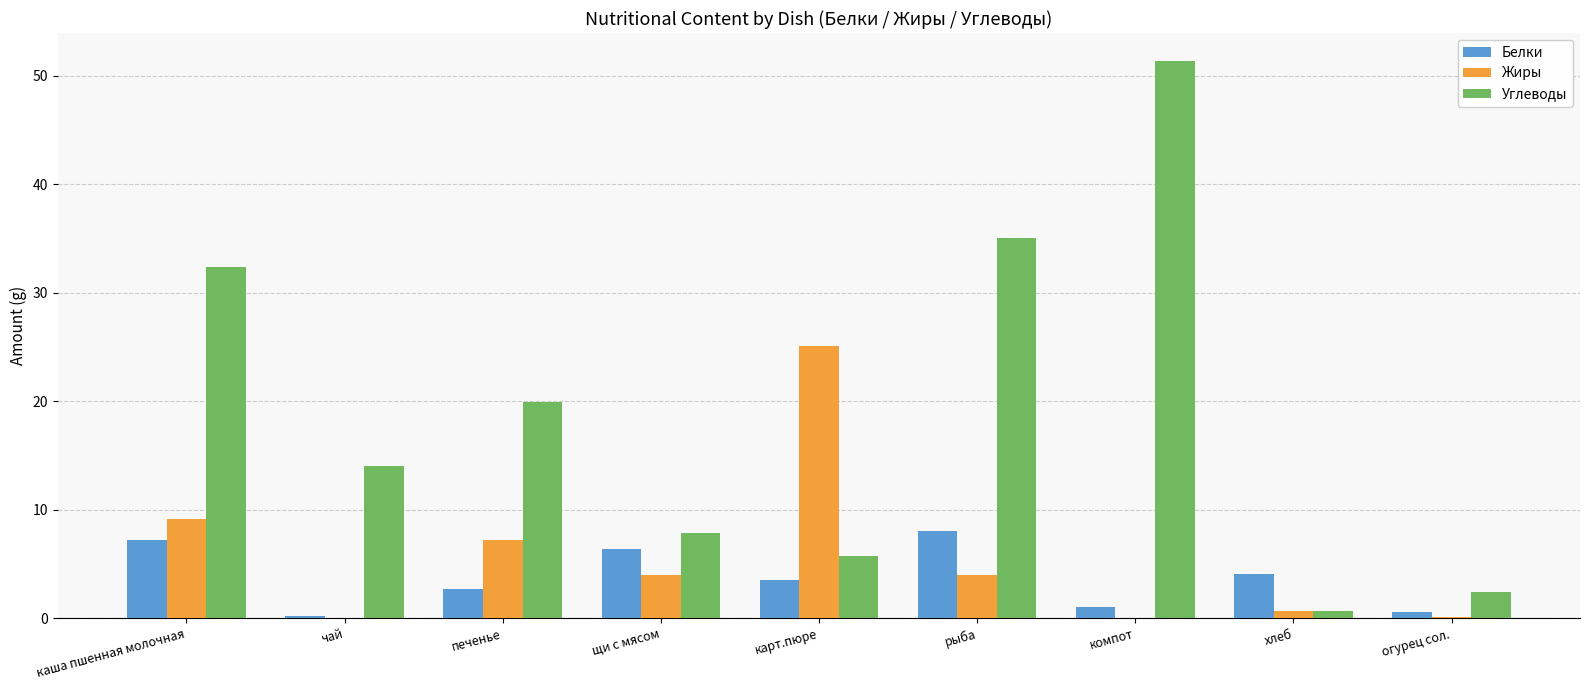

What is the total value across all series at каша пшенная молочная?

48.8